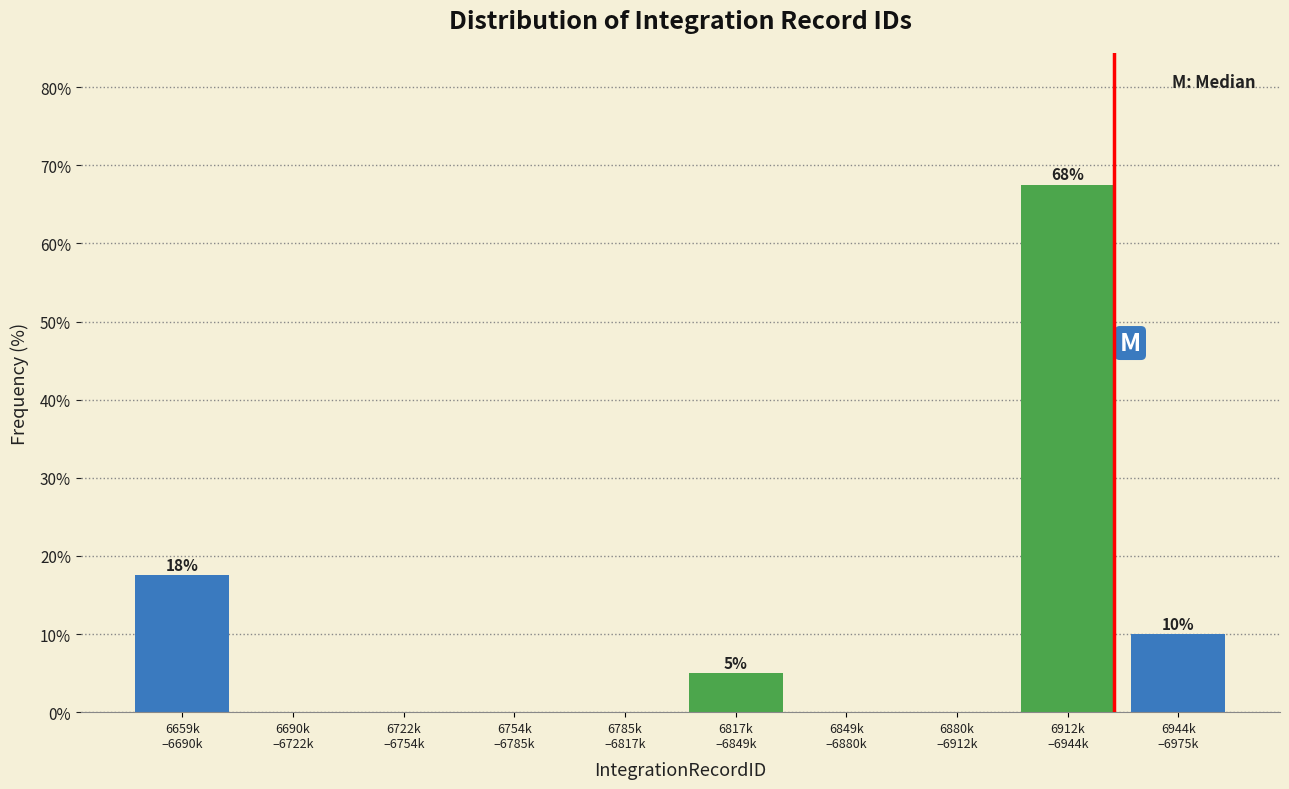

What is the sum of all values?

100.0